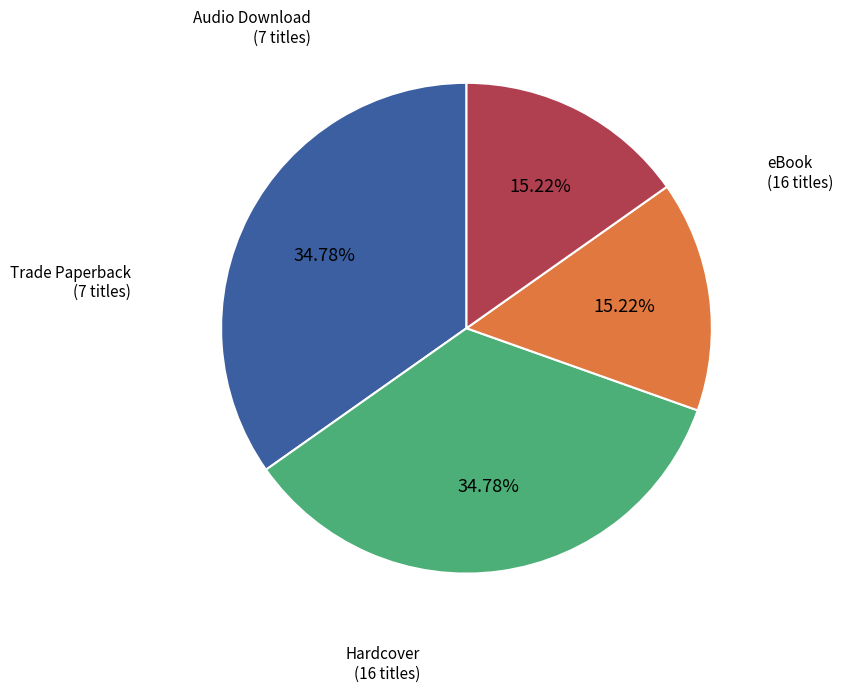

Does any single category account for the majority?

No